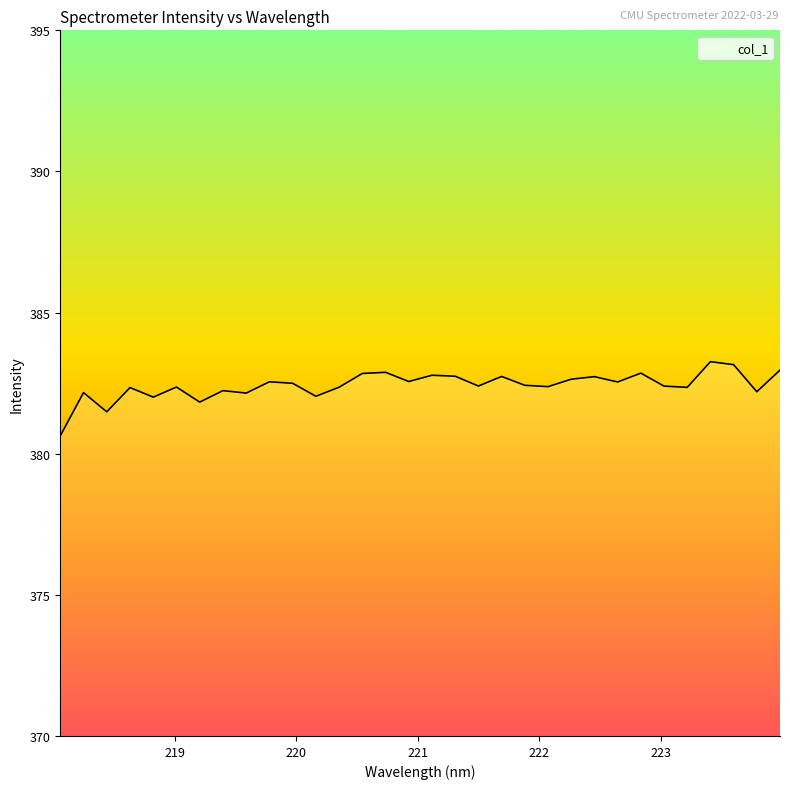

What is the difference between the maximum and second lowest values?

1.8